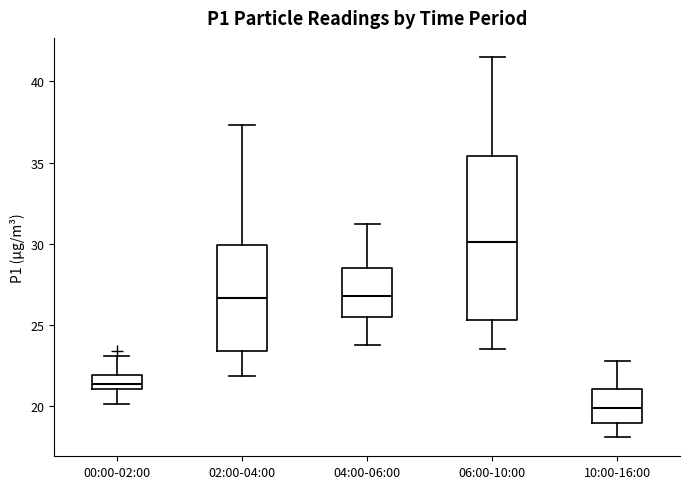

Reading left to right, transcribe this box plot: for each box, give where its median line is, the range the box spans, and where its two whiskers end, as read against the y-axis. The values are not printed on the chart, so give them approximately, as read against the axis.

00:00-02:00: median 21.5, box 21.0 to 22.0, whiskers 20.0 to 23.0
02:00-04:00: median 26.5, box 23.5 to 30.0, whiskers 22.0 to 37.5
04:00-06:00: median 27.0, box 25.5 to 28.5, whiskers 24.0 to 31.0
06:00-10:00: median 30.0, box 25.5 to 35.5, whiskers 23.5 to 41.5
10:00-16:00: median 20.0, box 19.0 to 21.0, whiskers 18.0 to 23.0